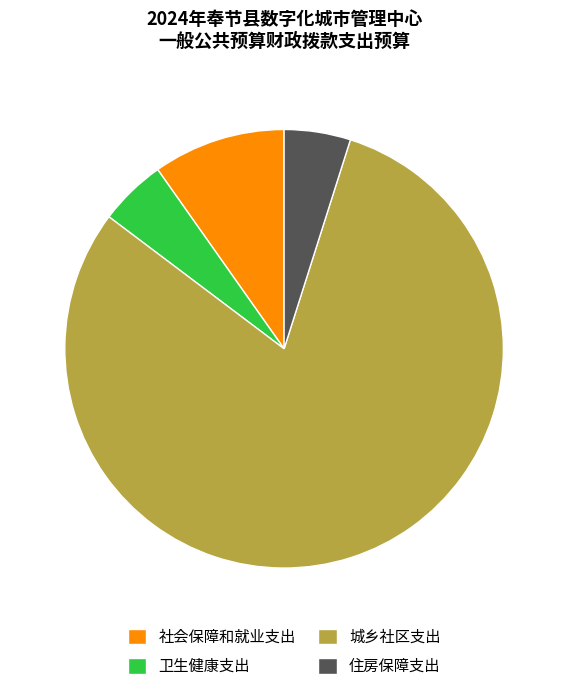

Does any single category account for the majority?

Yes